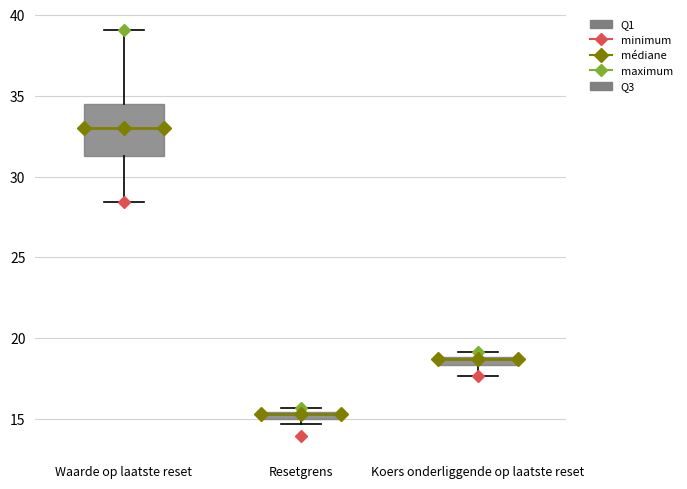

Where does the lower whisker of the box for Koers onderliggende op laatste reset end on the y-axis? The values are not printed on the chart, so give them approximately, as read against the axis.

17.5